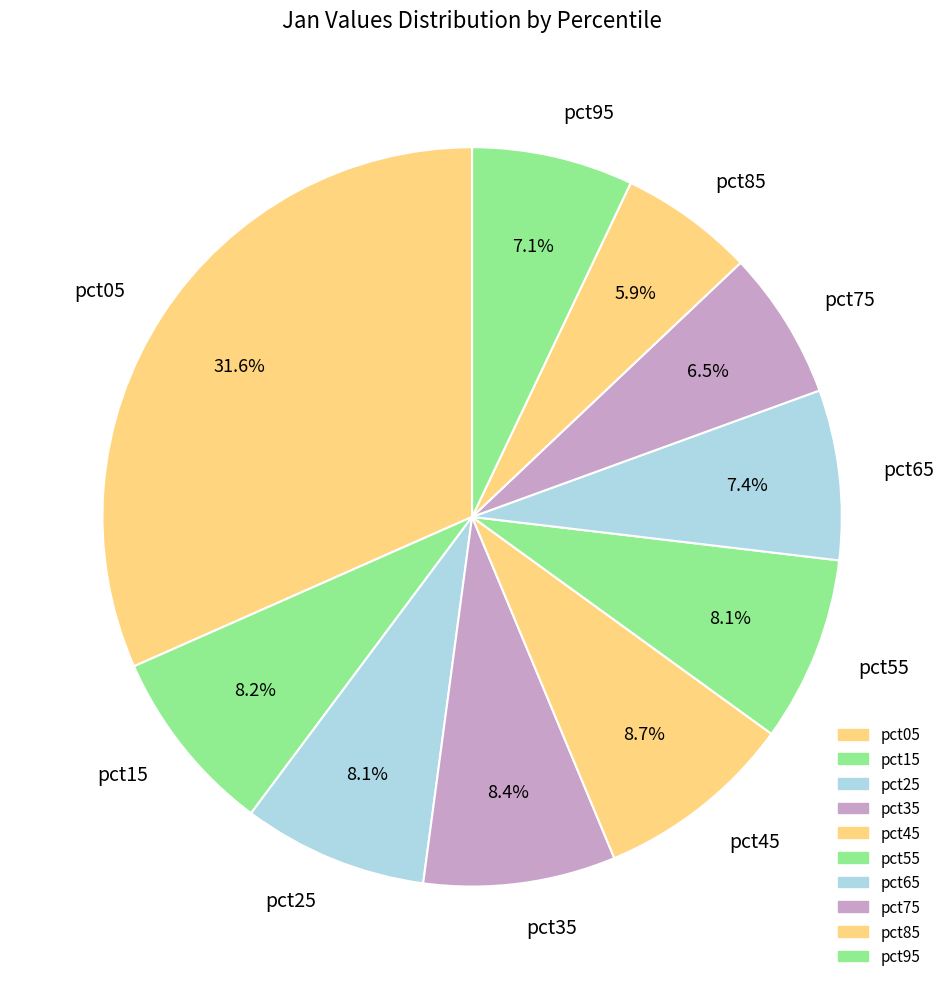

To the nearest percent, what is the combined percentage of pct15 and pct45?

17%